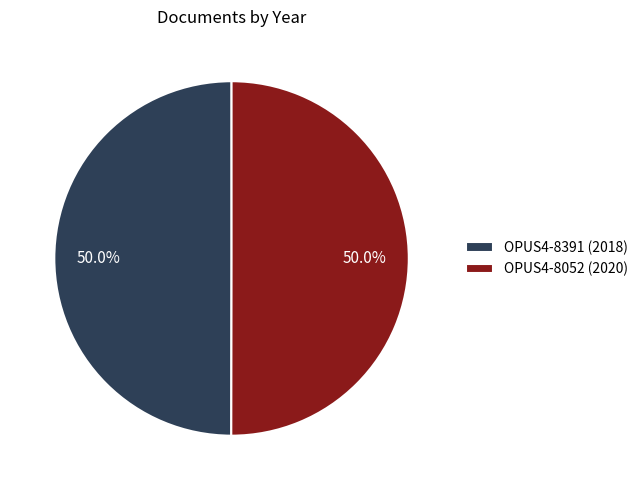

True or false: OPUS4-8391 (2018) accounts for 57% of the total.

False